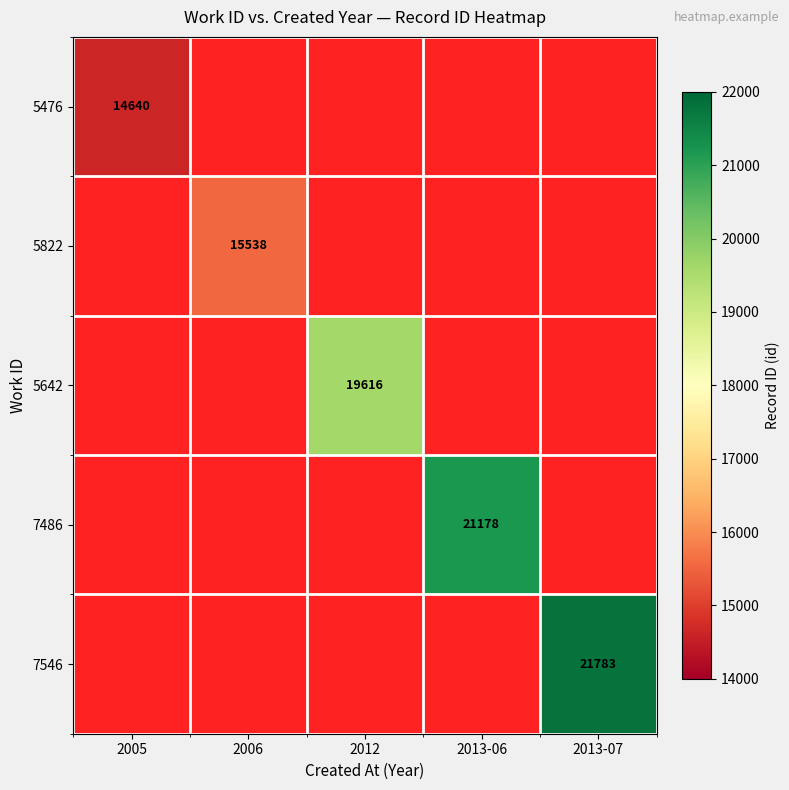

Is it true that 5642 equals 19616 at 2012?

True